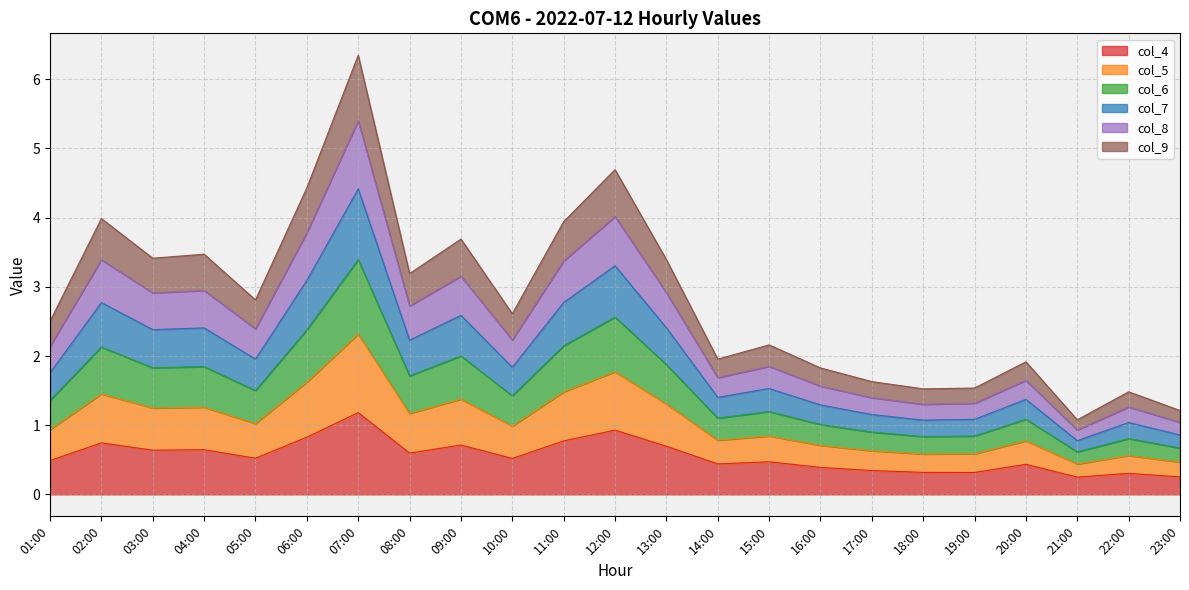

Which label corresponds to the largest value in the chart?

07:00